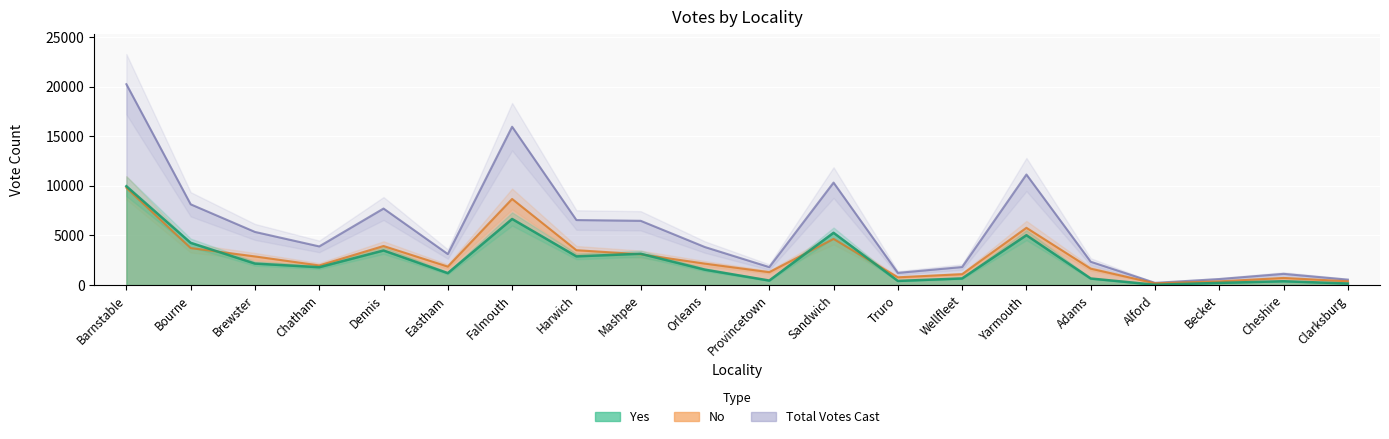

What are all the series names shown in the legend?

Yes, No, Total Votes Cast